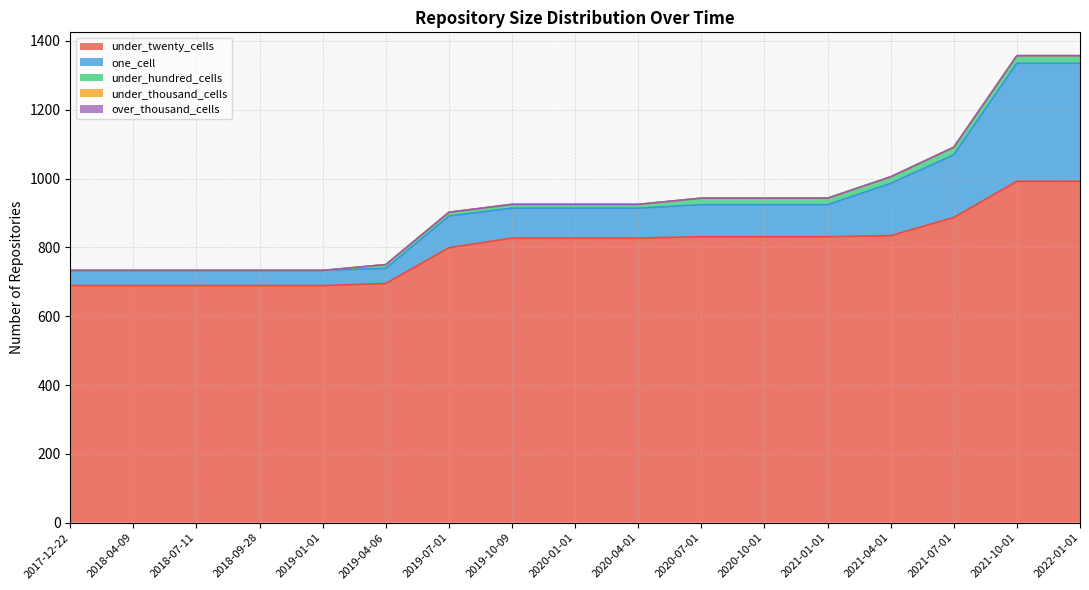

Which series has the largest total across all categories?

under_twenty_cells